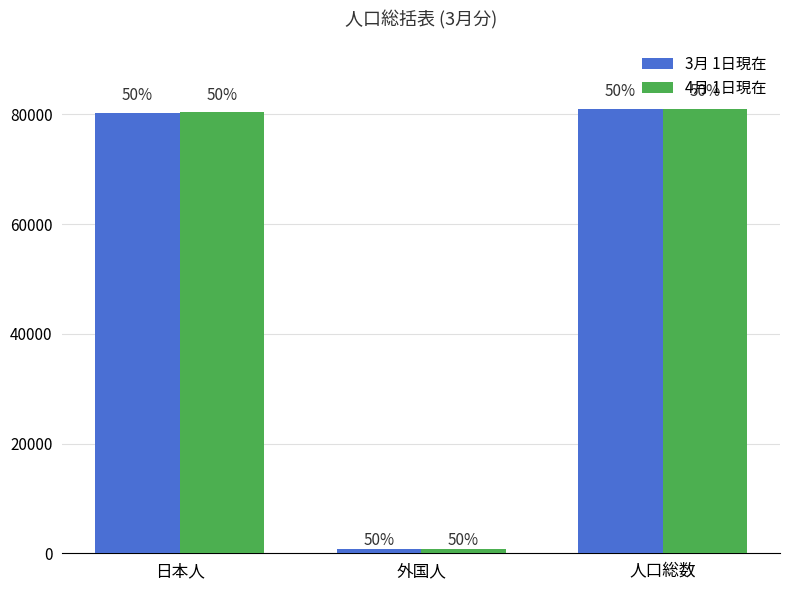

What are all the series names shown in the legend?

3月 1日現在, 4月 1日現在